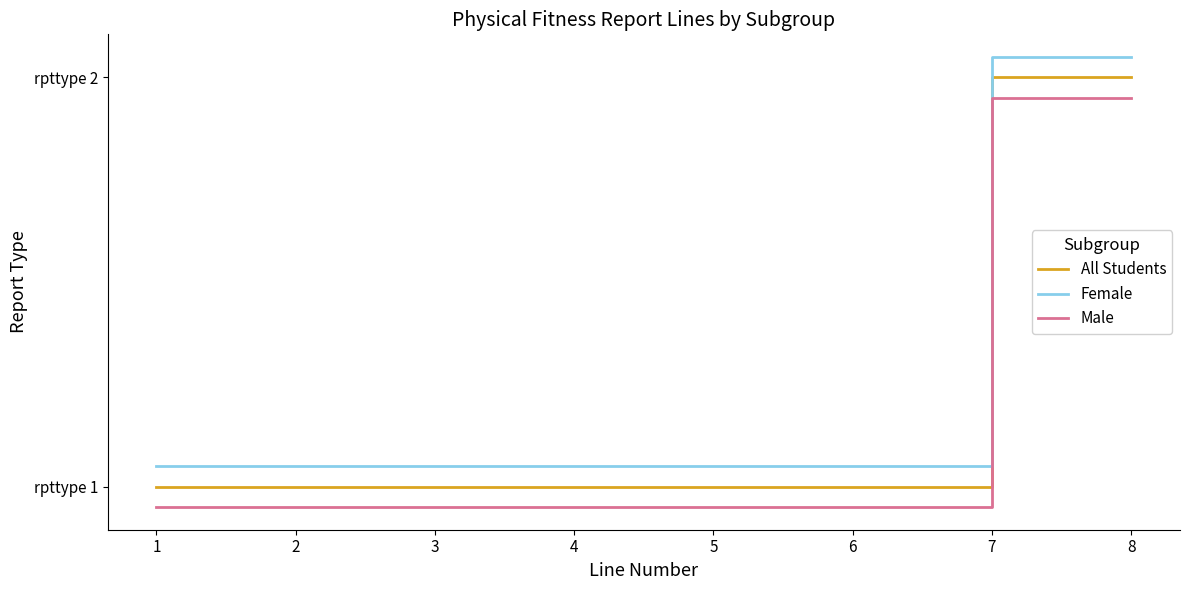

What is the difference between the highest and lowest values at 5?

0.1